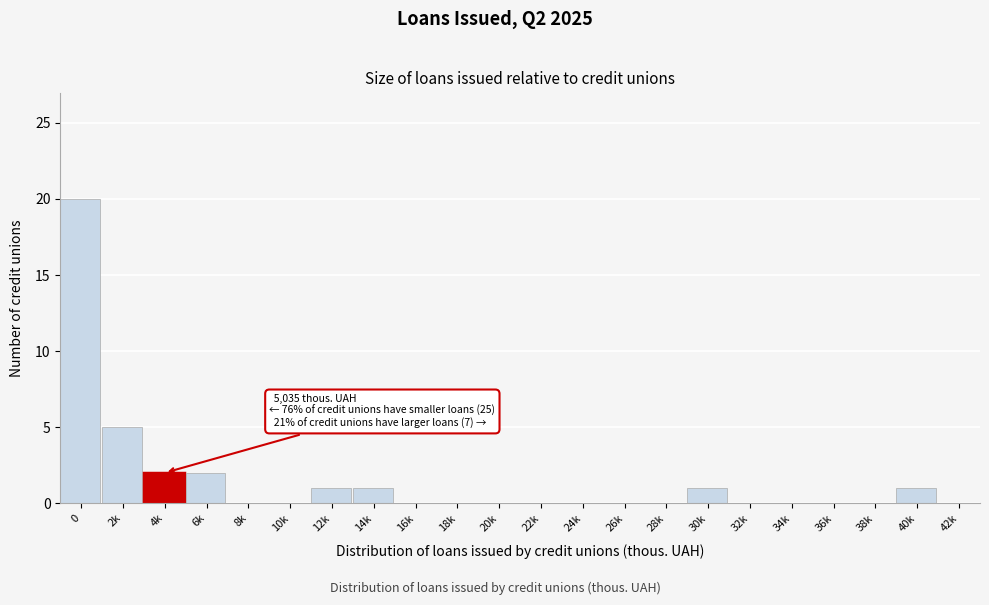

Reading left to right, extract all data points from this chart.

0=20	2k=5	4k=2	6k=2	8k=0	10k=0	12k=1	14k=1	16k=0	18k=0	20k=0	22k=0	24k=0	26k=0	28k=0	30k=1	32k=0	34k=0	36k=0	38k=0	40k=1	42k=0